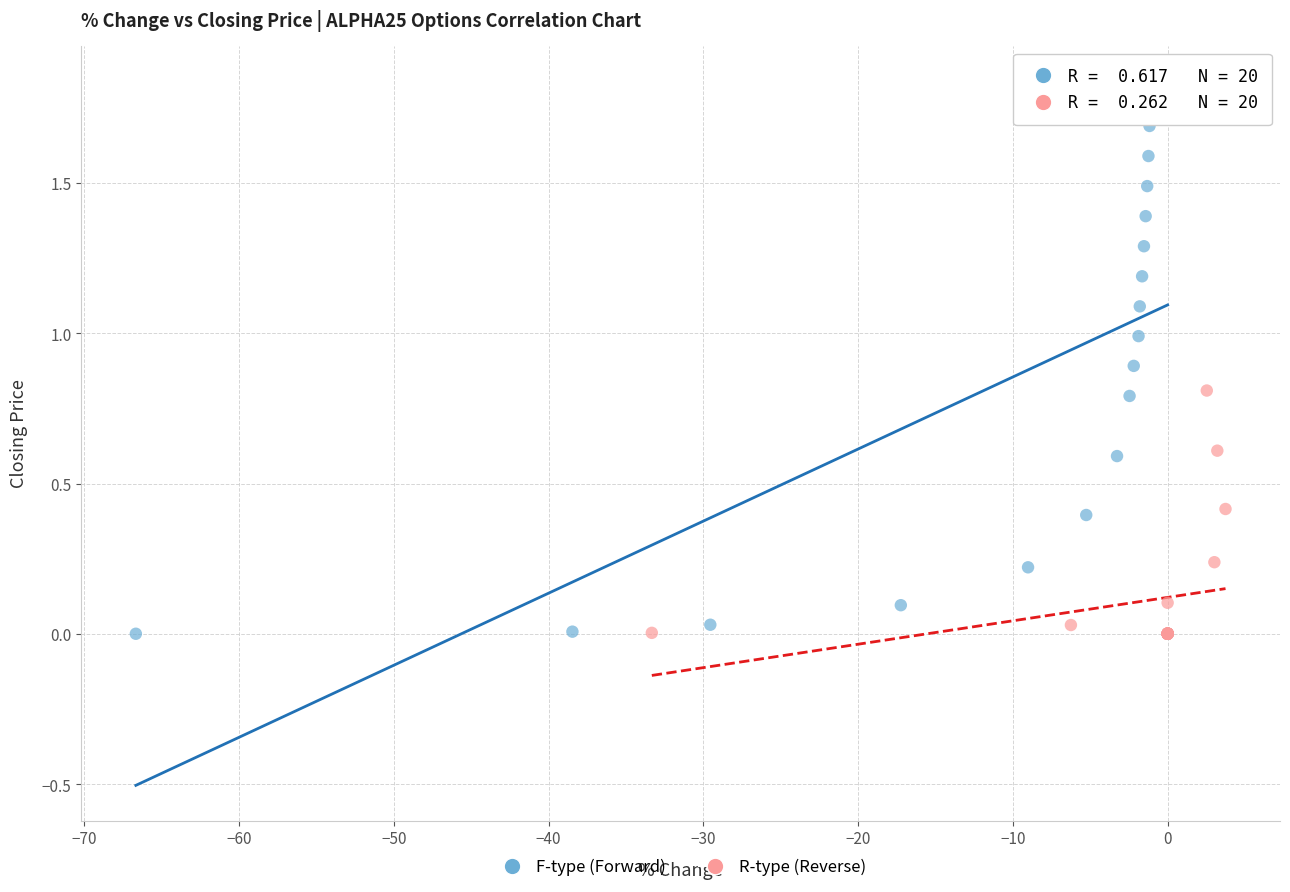

Which series has the largest Y range (max minus min)?

F-type (Forward)